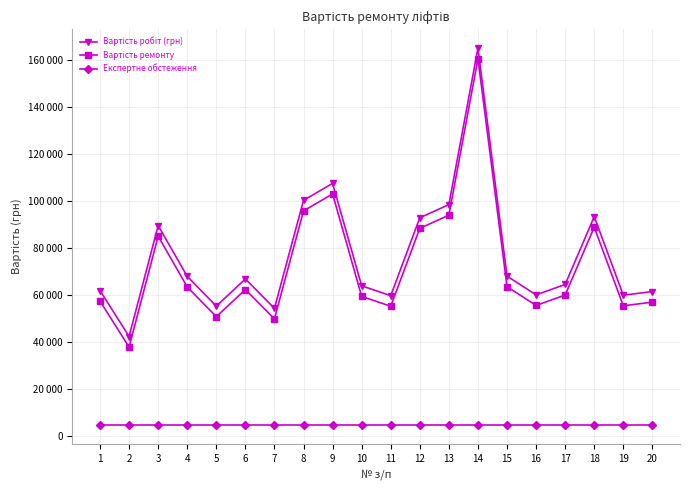

At which label is Вартість робіт (грн) closest to 103539?

8